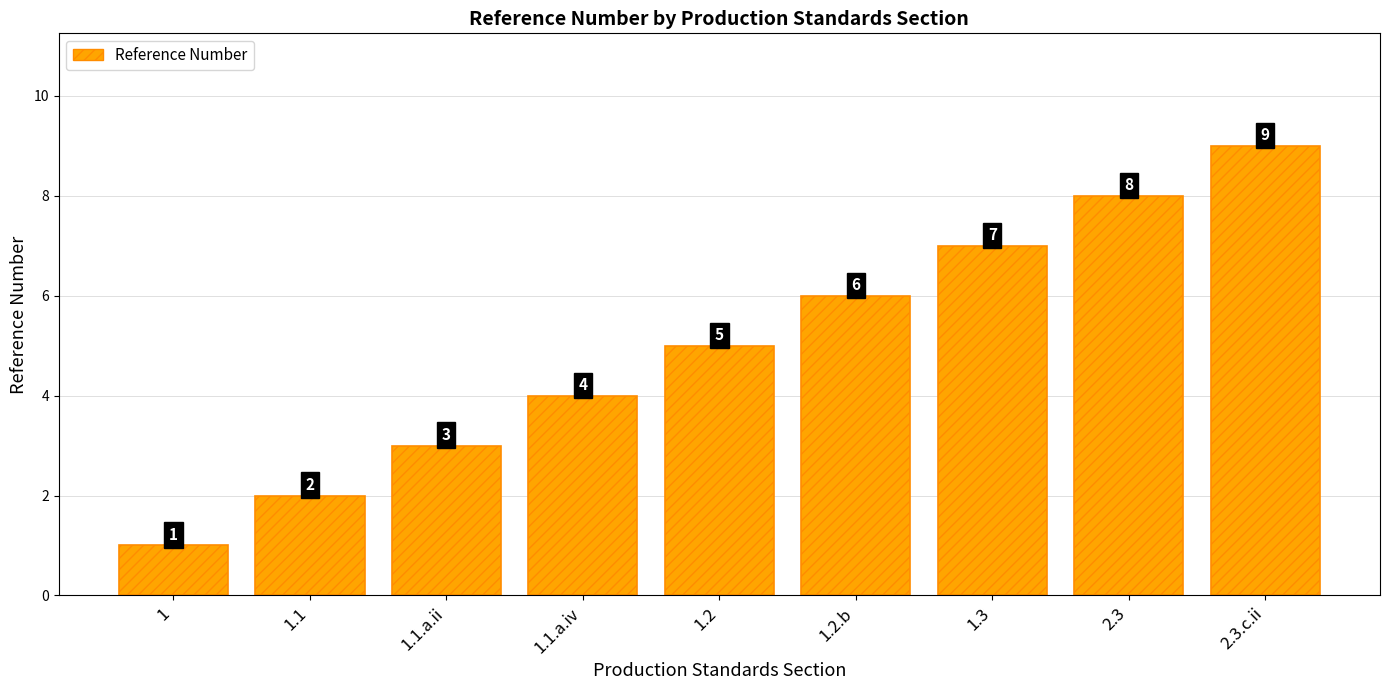

What is the ratio of the value at 2.3 to the value at 1.3?

1.1